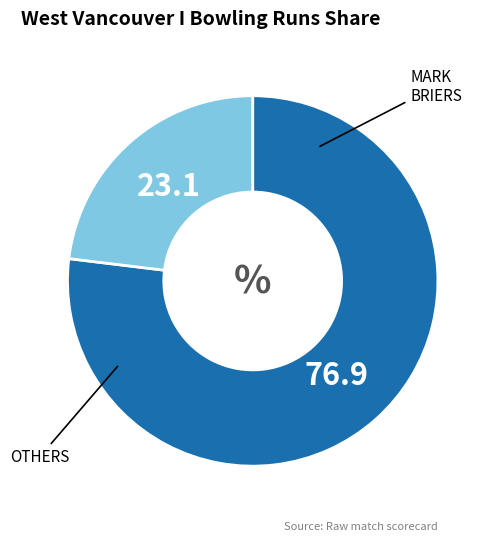

Is there a majority slice in this chart?

Yes